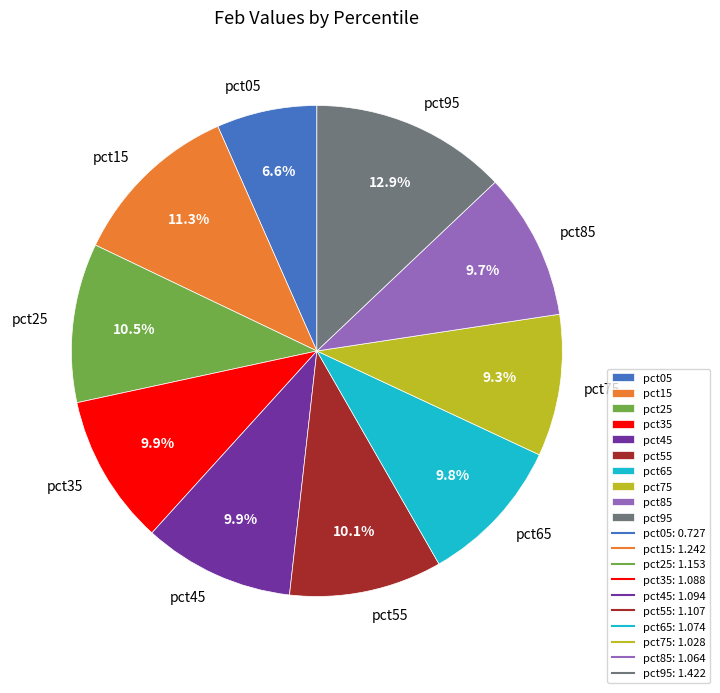

To the nearest percent, what is the difference between the pct05 and pct75 slice percentages?

3%